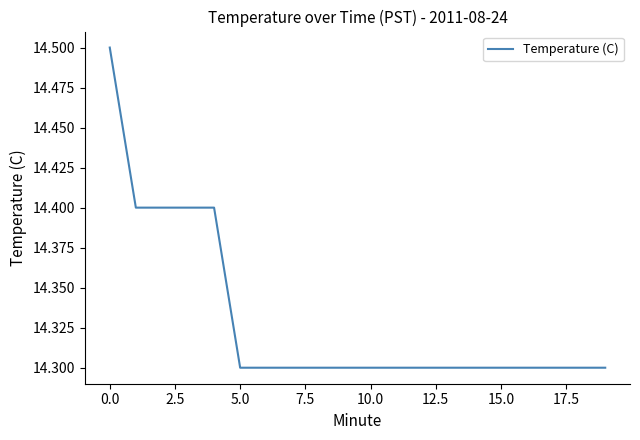

What is the sum of all values?

286.6